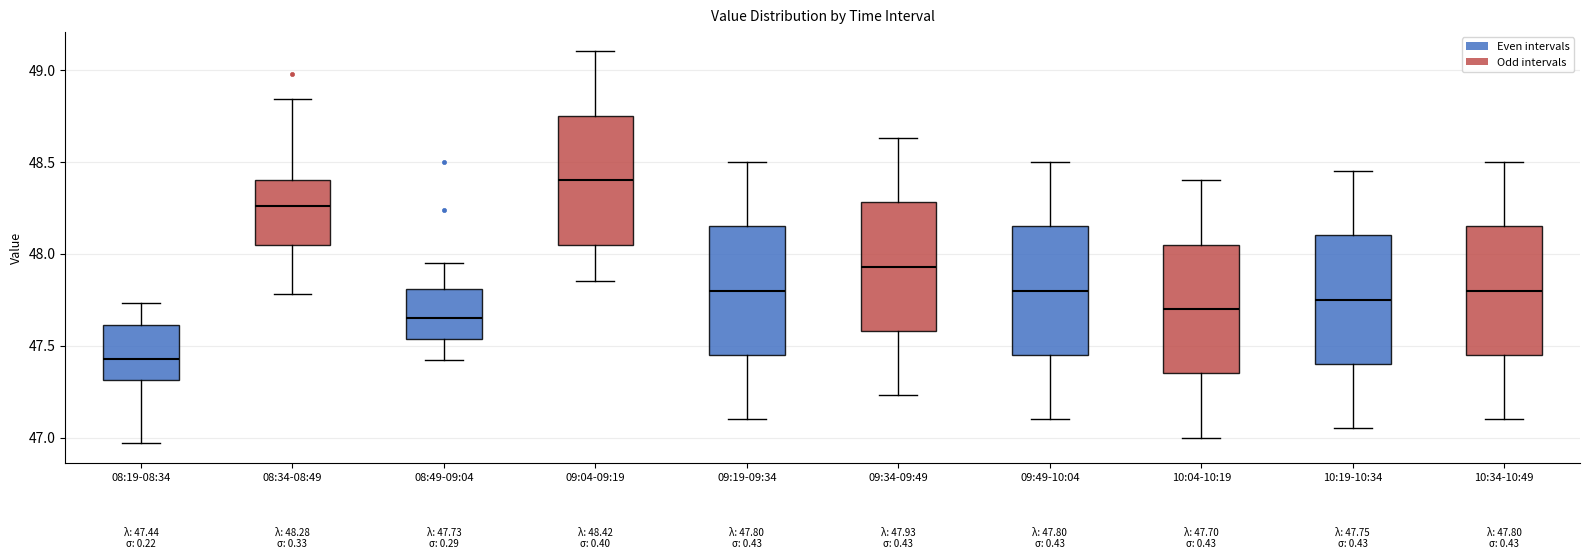

Which box's median line is the highest?

09:04-09:19